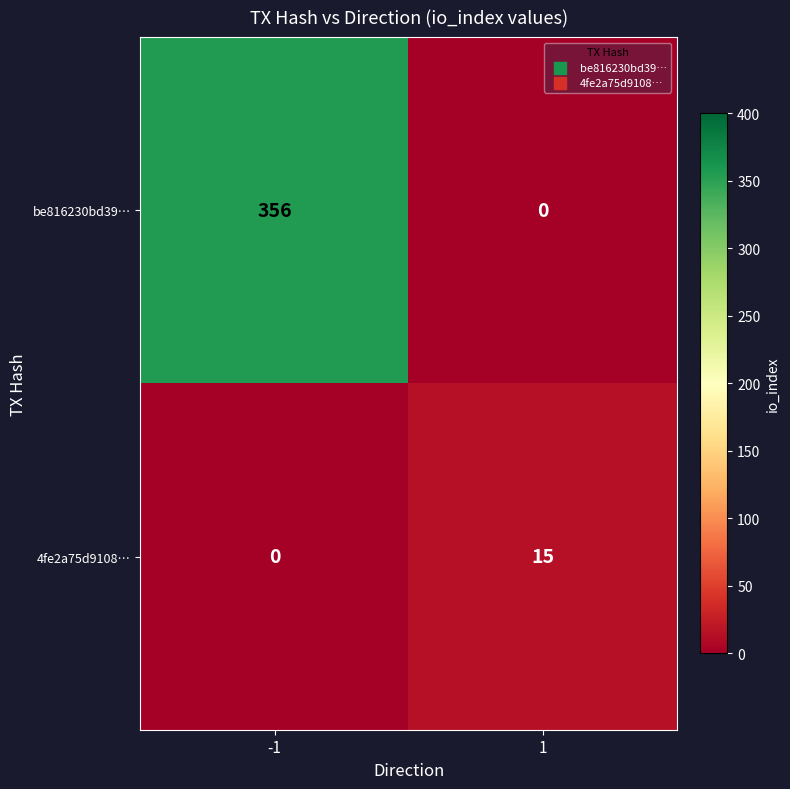

What is the highest value of the 4fe2a75d9108… series?

15